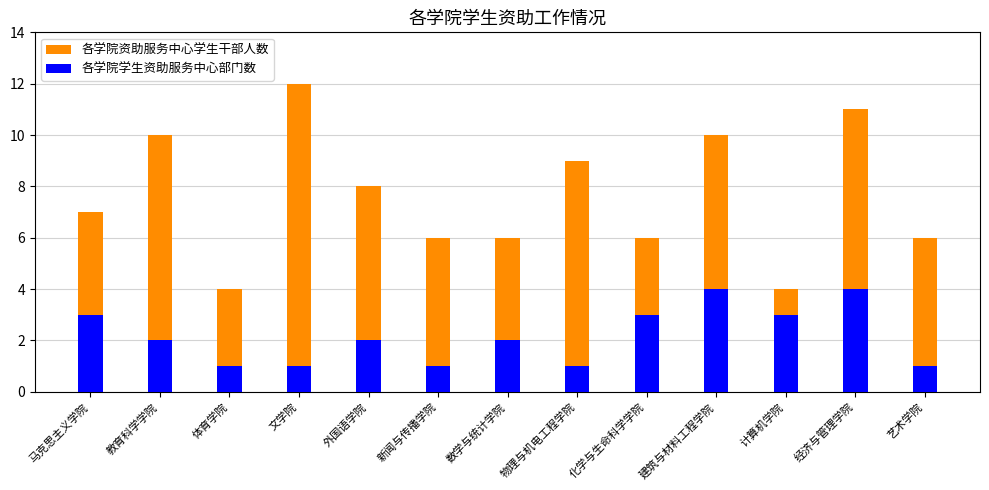

Is it true that 各学院学生资助服务中心部门数 equals 1 at 新闻与传播学院?

True